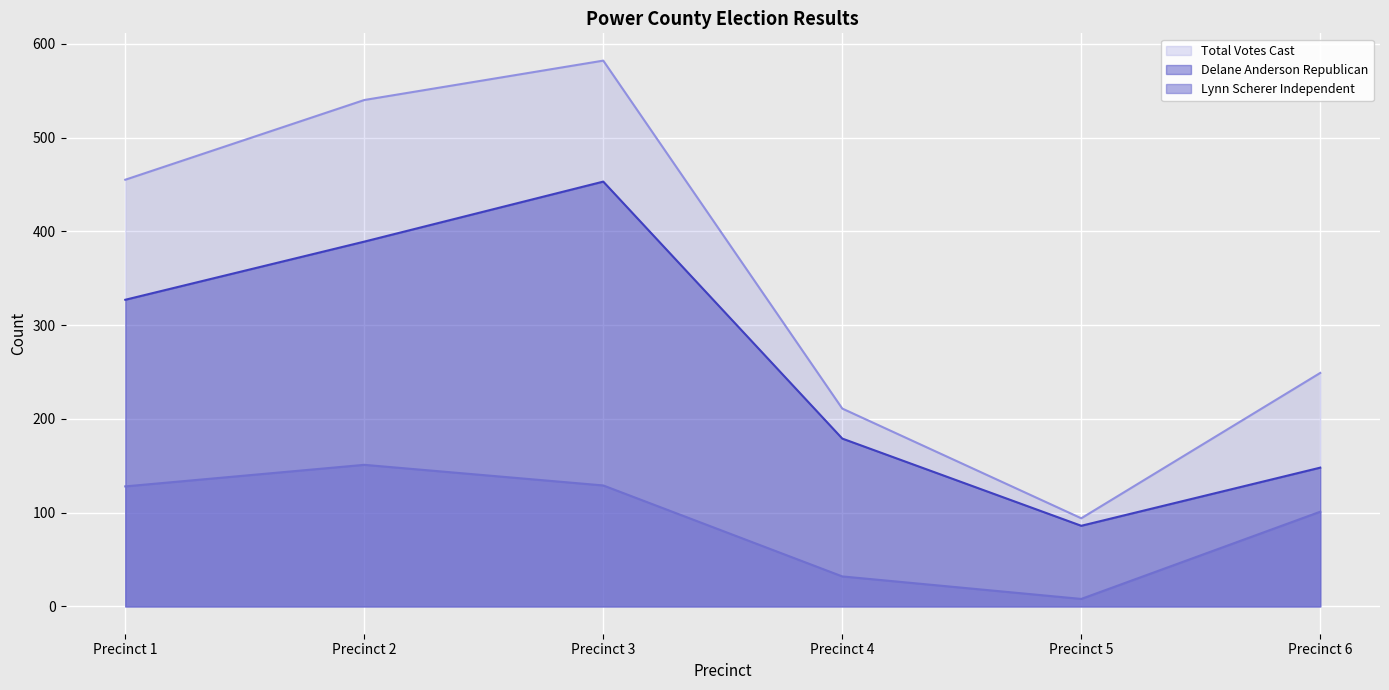

At which label does Delane Anderson Republican reach its minimum?

Precinct 5